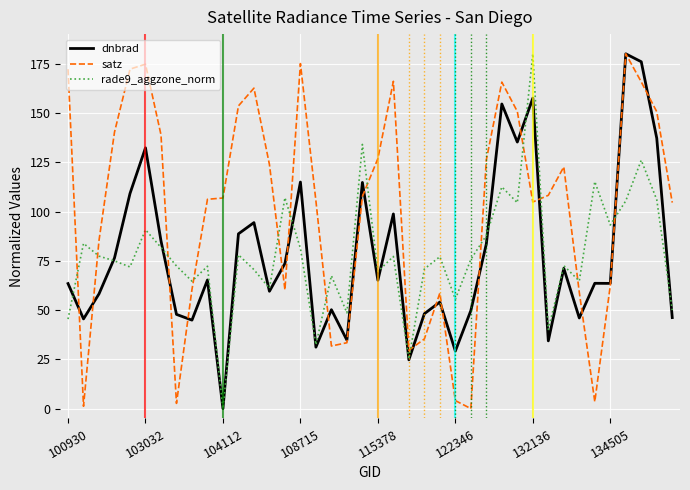

Which series has the largest total across all categories?

satz